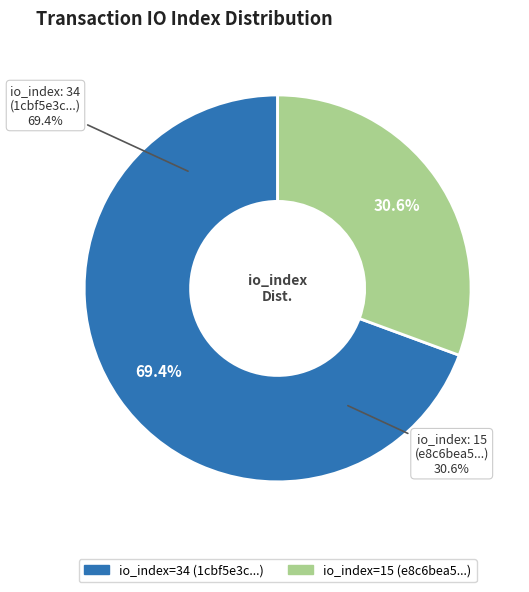

To the nearest percent, what percentage of the pie is 15?

31%